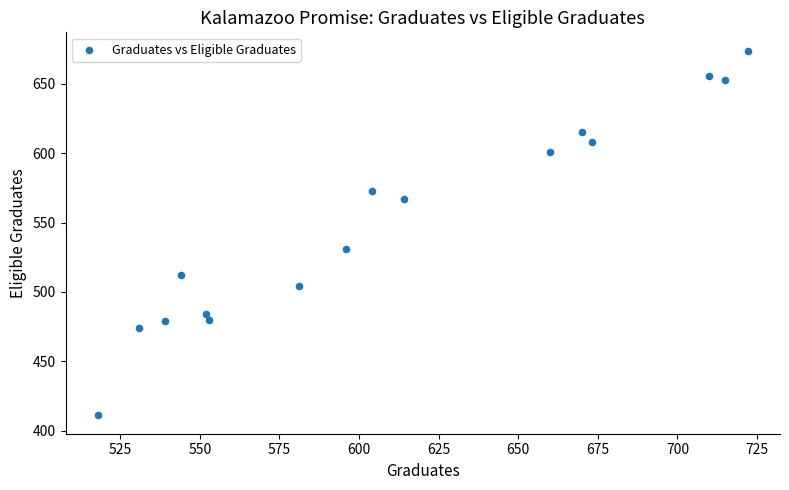

What Y value in the scatter plot is closest to 542?

531